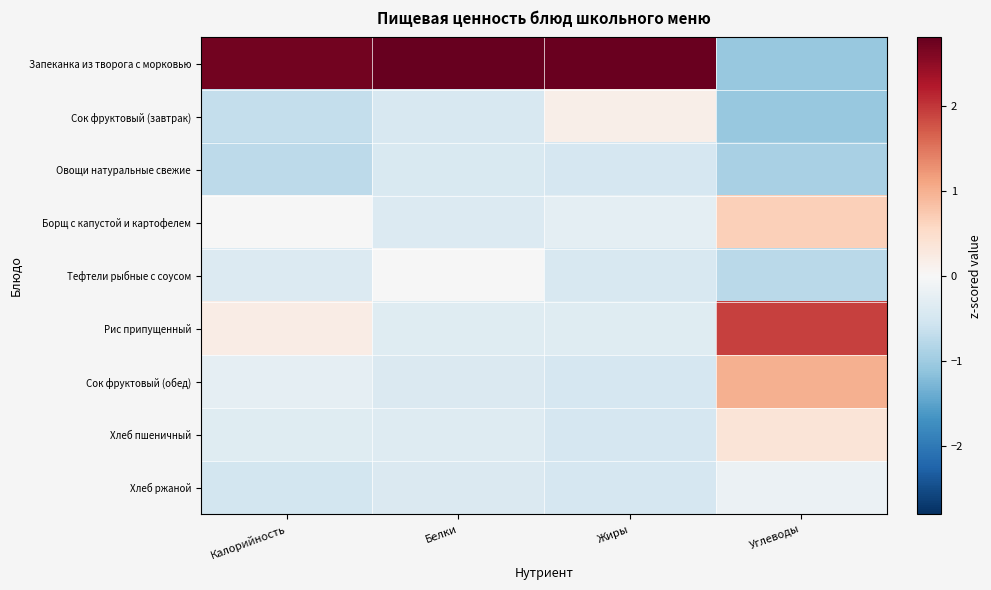

Reading right to left, extract all data points from this chart.

Запеканка из творога с морковью: Углеводы=-1.1	Жиры=2.8	Белки=2.8	Калорийность=2.7
Сок фруктовый (завтрак): Углеводы=-1.1	Жиры=0.2	Белки=-0.5	Калорийность=-0.7
Овощи натуральные свежие: Углеводы=-0.9	Жиры=-0.5	Белки=-0.4	Калорийность=-0.7
Борщ с капустой и картофелем: Углеводы=0.7	Жиры=-0.3	Белки=-0.4	Калорийность=-0.0
Тефтели рыбные с соусом: Углеводы=-0.8	Жиры=-0.4	Белки=-0.0	Калорийность=-0.4
Рис припущенный: Углеводы=1.9	Жиры=-0.3	Белки=-0.4	Калорийность=0.2
Сок фруктовый (обед): Углеводы=1.0	Жиры=-0.5	Белки=-0.4	Калорийность=-0.3
Хлеб пшеничный: Углеводы=0.4	Жиры=-0.5	Белки=-0.4	Калорийность=-0.3
Хлеб ржаной: Углеводы=-0.2	Жиры=-0.5	Белки=-0.4	Калорийность=-0.5